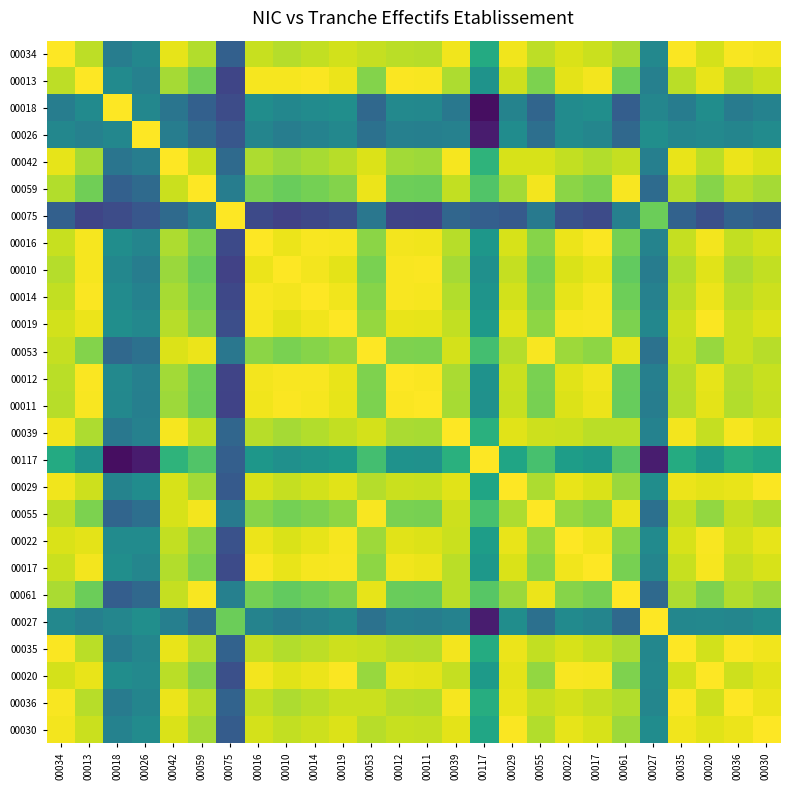

At 00034, list the series in order from smallest to largest.

00075, 00018, 00026, 00027, 00117, 00061, 00059, 00010, 00011, 00012, 00013, 00055, 00014, 00053, 00016, 00017, 00019, 00020, 00022, 00042, 00039, 00029, 00030, 00036, 00035, 00034